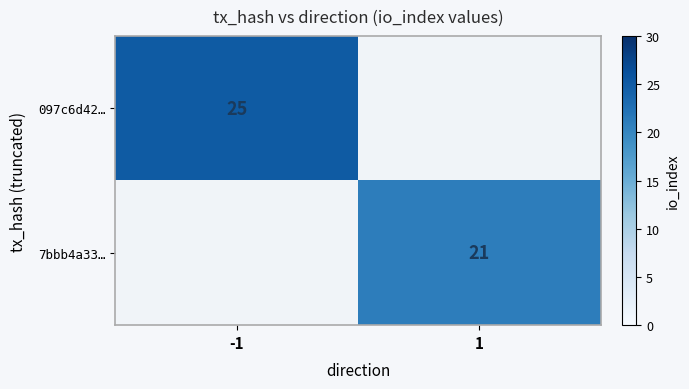

The value of 7bbb4a33… at 1 is 21. True or false?

True